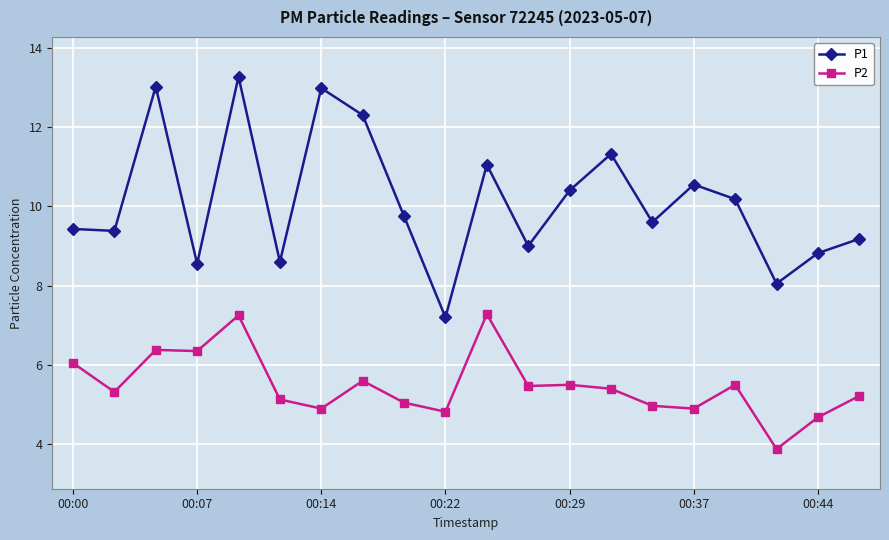

How many categories are shown in the chart?

20